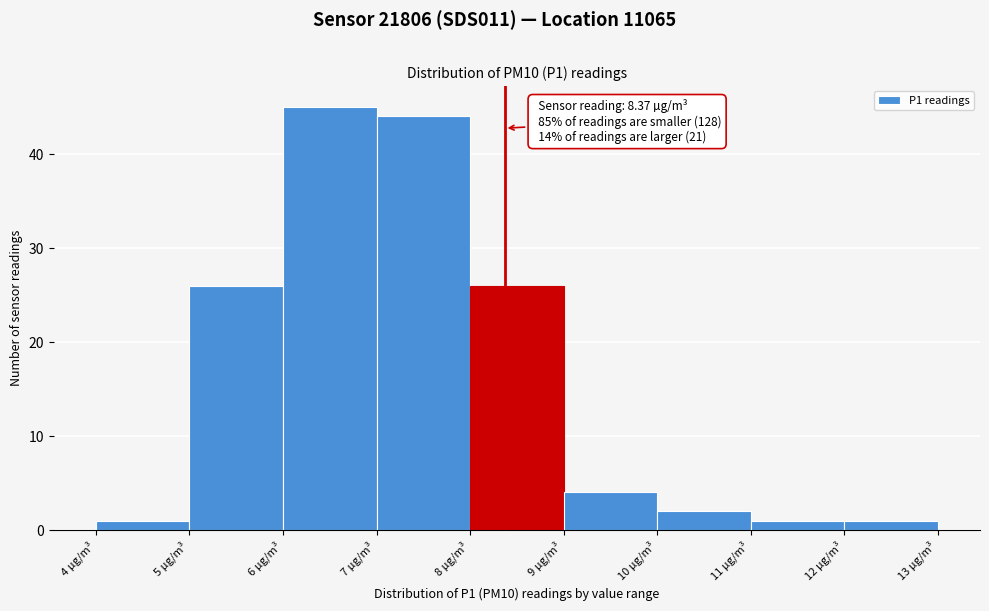

Which range on the x-axis has the tallest bar?

6 to 7